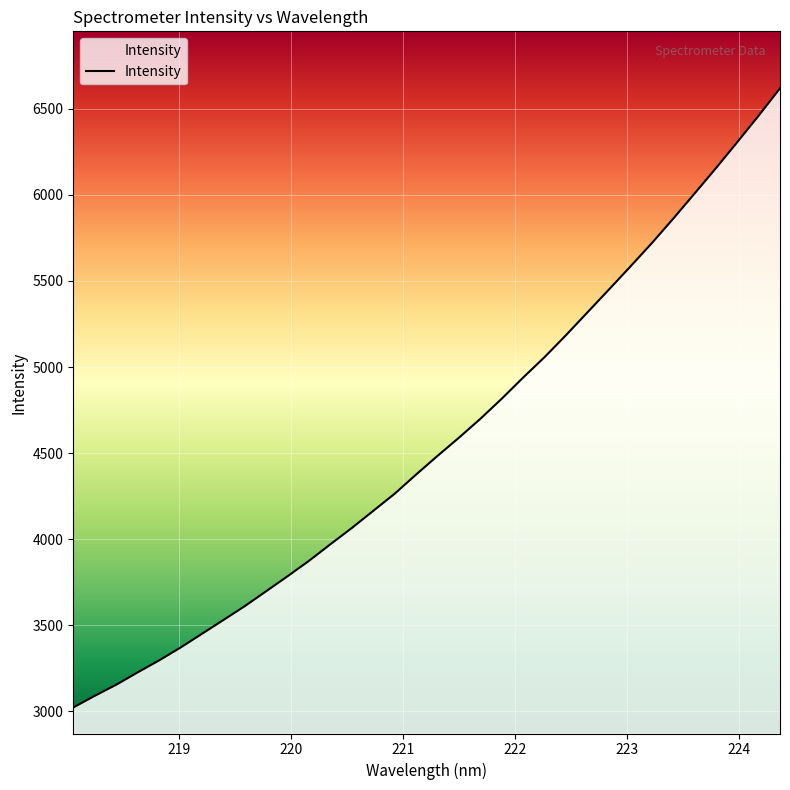

What is the difference between the maximum and minimum values?

3596.1